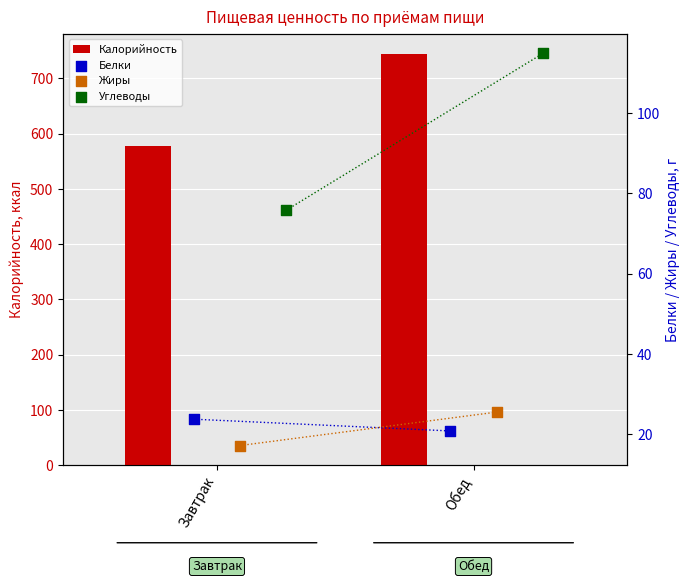

What is the difference between the maximum and minimum values in the Калорийность series?

165.7